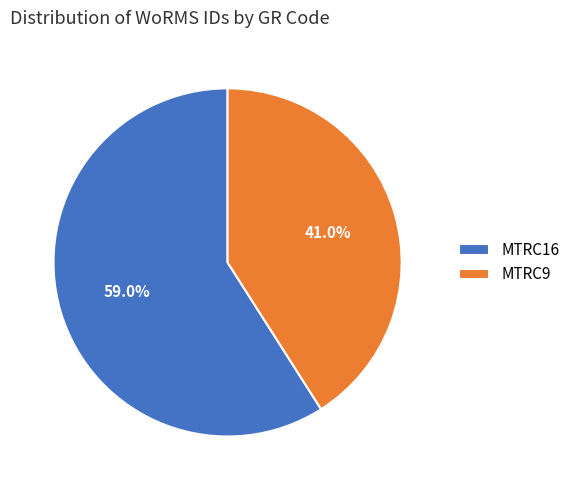

How many segments does this pie chart have?

2